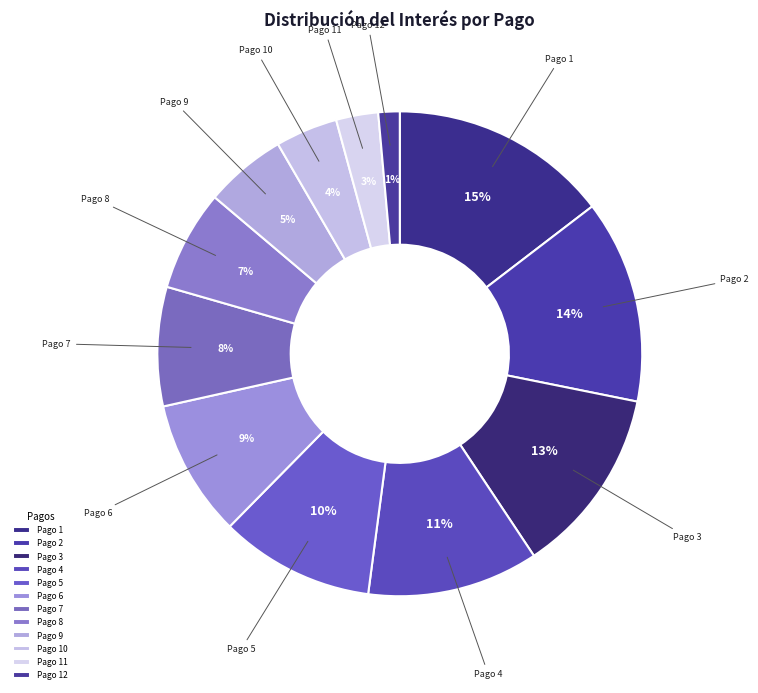

Between Pago 1 and Pago 7, which is larger?

Pago 1